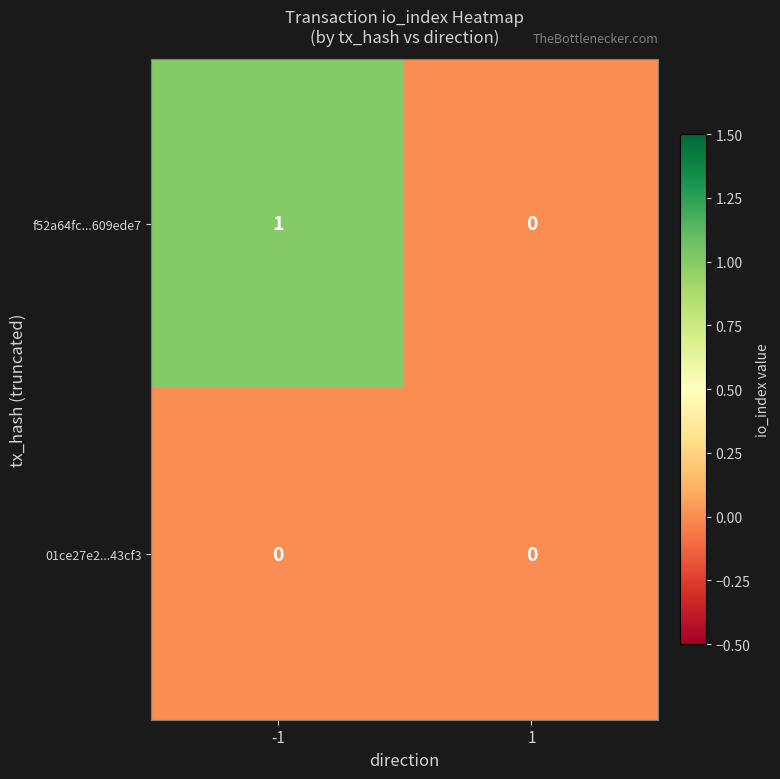

Rank the series by their maximum value, from lowest to highest.

01ce27e2...43cf3, f52a64fc...609ede7